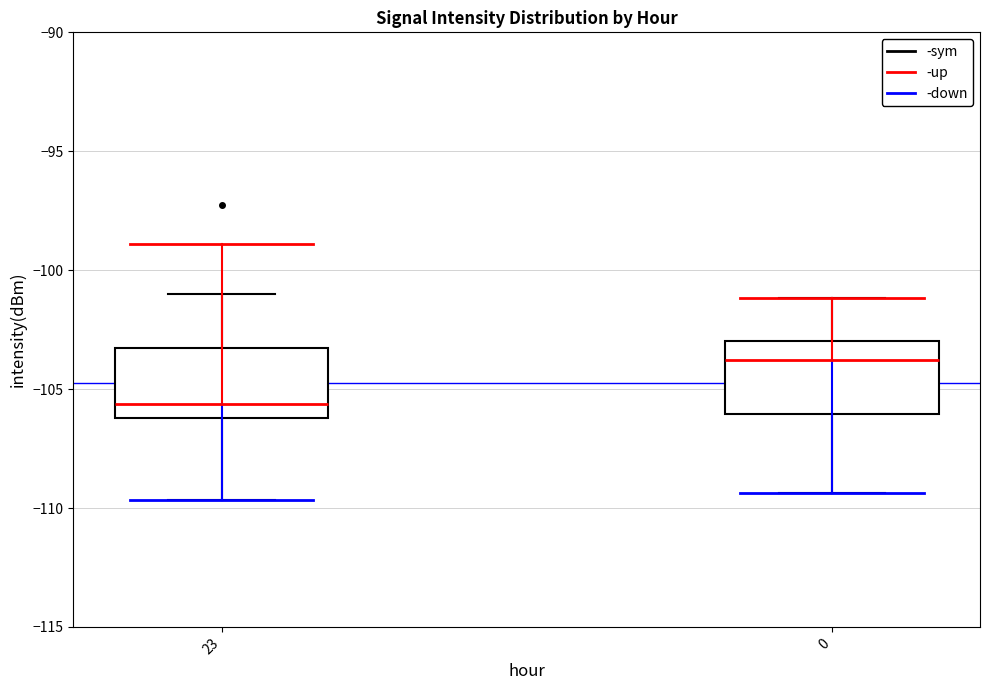

Reading left to right, transcribe this box plot: for each box, give where its median line is, the range the box spans, and where its two whiskers end, as read against the y-axis. The values are not printed on the chart, so give them approximately, as read against the axis.

23: median -105.5, box -106.0 to -103.5, whiskers -109.5 to -101.0
0: median -104.0, box -106.0 to -103.0, whiskers -109.5 to -101.0